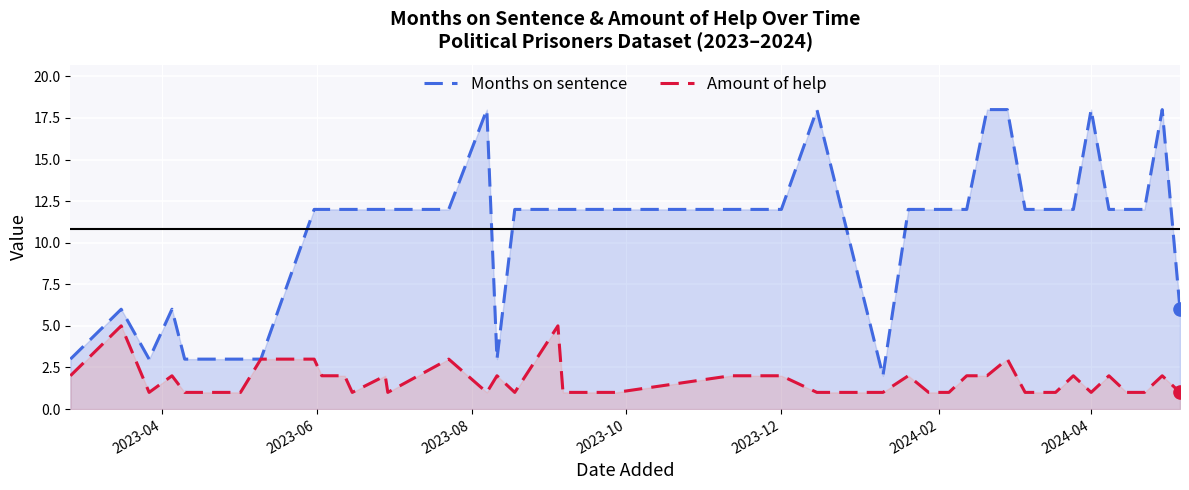

Which series has the largest total across all categories?

Months on sentence